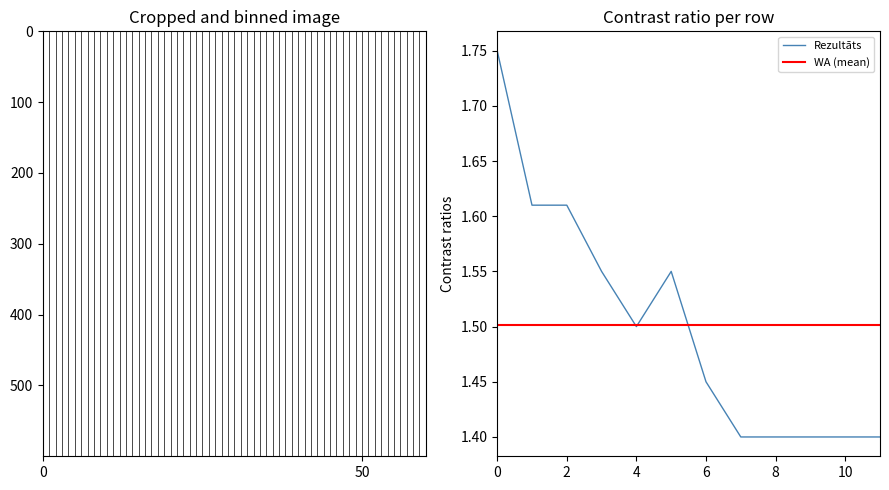

The Rezultāts series shows 1.4 at 8. True or false?

True